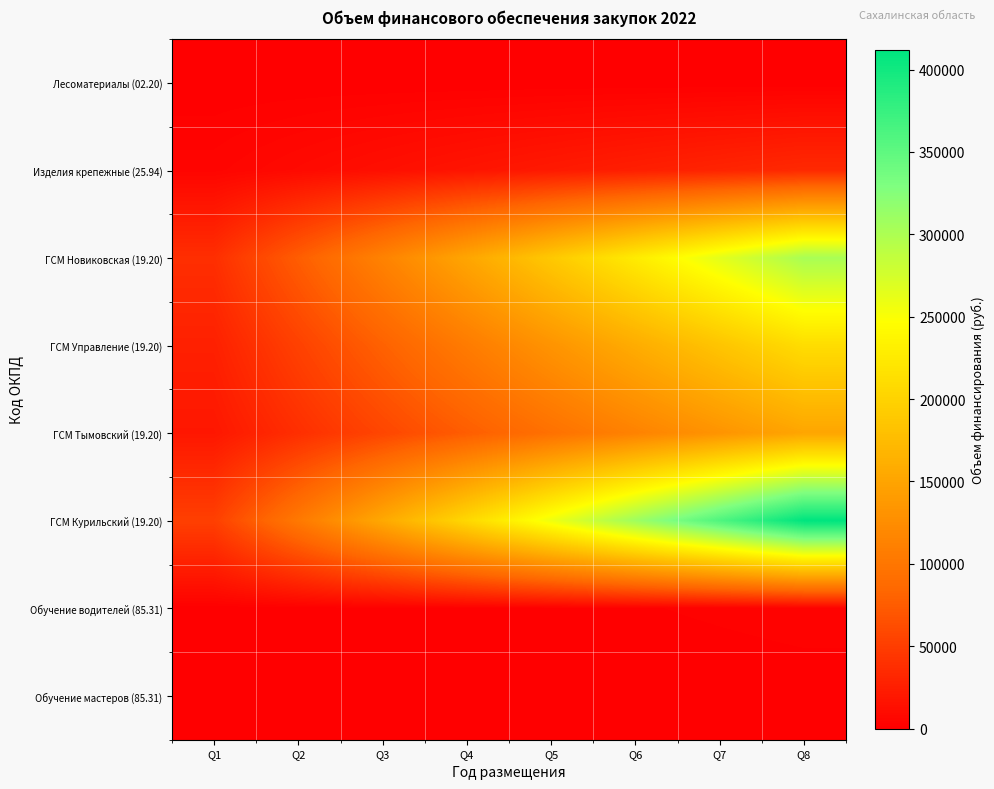

Reading left to right, transcribe all the data shown in this chart.

Лесоматериалы (02.20): Q1=0.0	Q2=0.0	Q3=0.0	Q4=0.0	Q5=0.0	Q6=0.0	Q7=0.0	Q8=0.0
Изделия крепежные (25.94): Q1=4187.5	Q2=8375.0	Q3=12562.5	Q4=16750.0	Q5=20937.5	Q6=25125.0	Q7=29312.5	Q8=33500.0
ГСМ Новиковская (19.20): Q1=37768.8	Q2=75537.5	Q3=113306.2	Q4=151075.0	Q5=188843.8	Q6=226612.5	Q7=264381.2	Q8=302150.0
ГСМ Управление (19.20): Q1=26362.9	Q2=52725.8	Q3=79088.6	Q4=105451.5	Q5=131814.4	Q6=158177.2	Q7=184540.1	Q8=210903.0
ГСМ Тымовский (19.20): Q1=18885.0	Q2=37770.0	Q3=56655.0	Q4=75540.0	Q5=94425.0	Q6=113310.0	Q7=132195.0	Q8=151080.0
ГСМ Курильский (19.20): Q1=51456.2	Q2=102912.5	Q3=154368.8	Q4=205825.0	Q5=257281.2	Q6=308737.5	Q7=360193.8	Q8=411650.0
Обучение водителей (85.31): Q1=253.5	Q2=507.0	Q3=760.5	Q4=1014.0	Q5=1267.5	Q6=1521.0	Q7=1774.5	Q8=2028.0
Обучение мастеров (85.31): Q1=137.6	Q2=275.2	Q3=412.9	Q4=550.5	Q5=688.1	Q6=825.8	Q7=963.4	Q8=1101.0